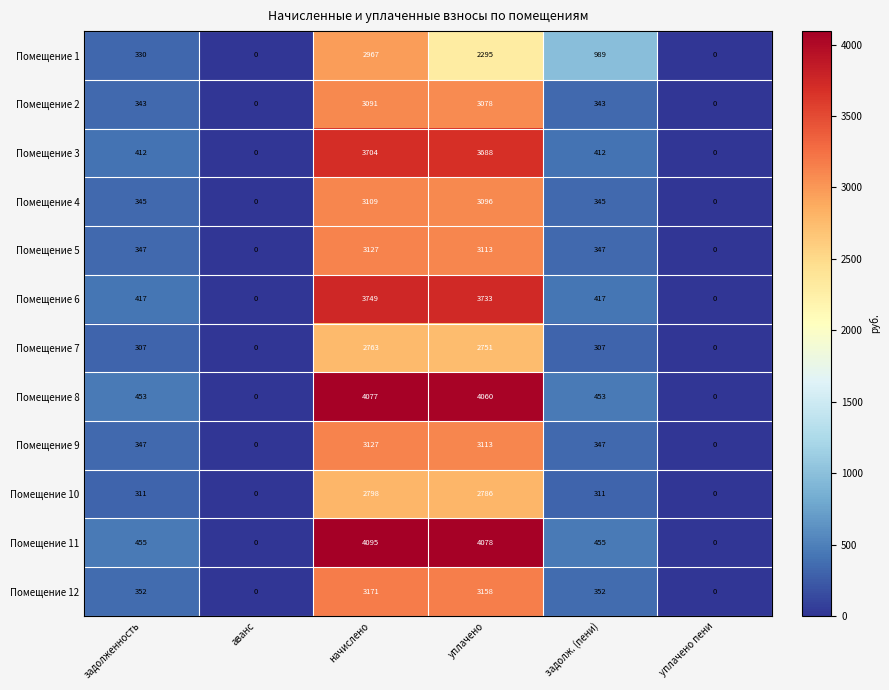

Count the number of data series in this chart.

12